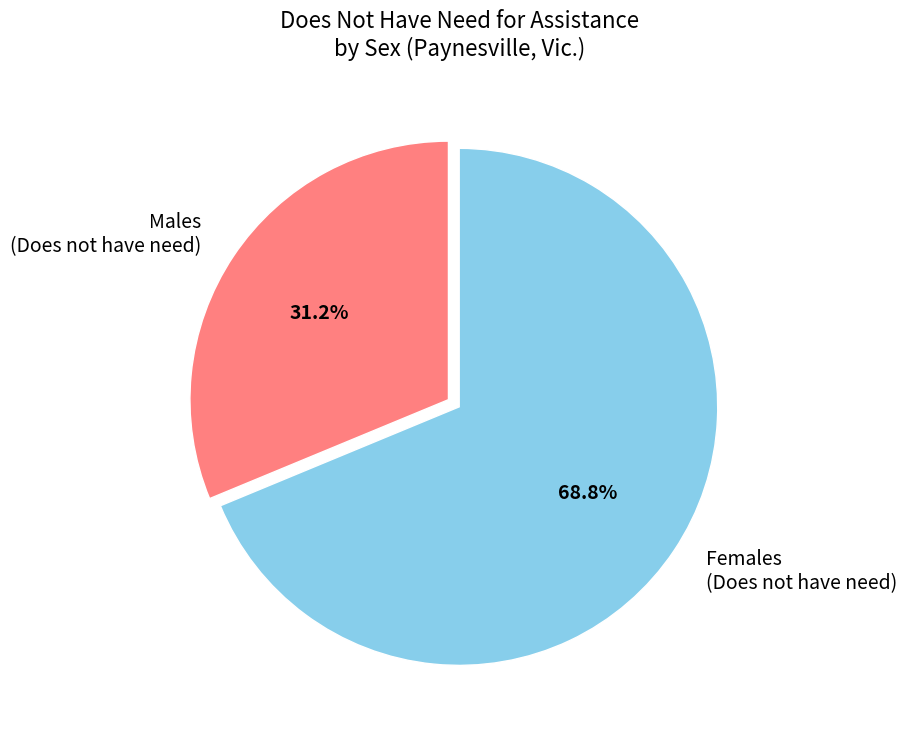

Which slice is the largest?

FEMALES